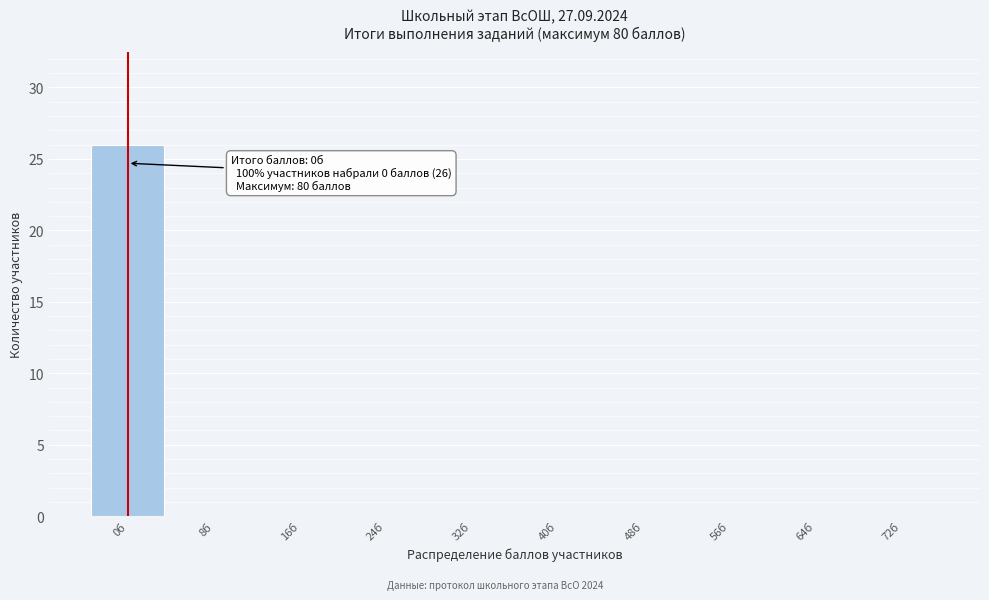

Reading left to right, what are all the values shown in this chart?

0б=26	8б=0	16б=0	24б=0	32б=0	40б=0	48б=0	56б=0	64б=0	72б=0